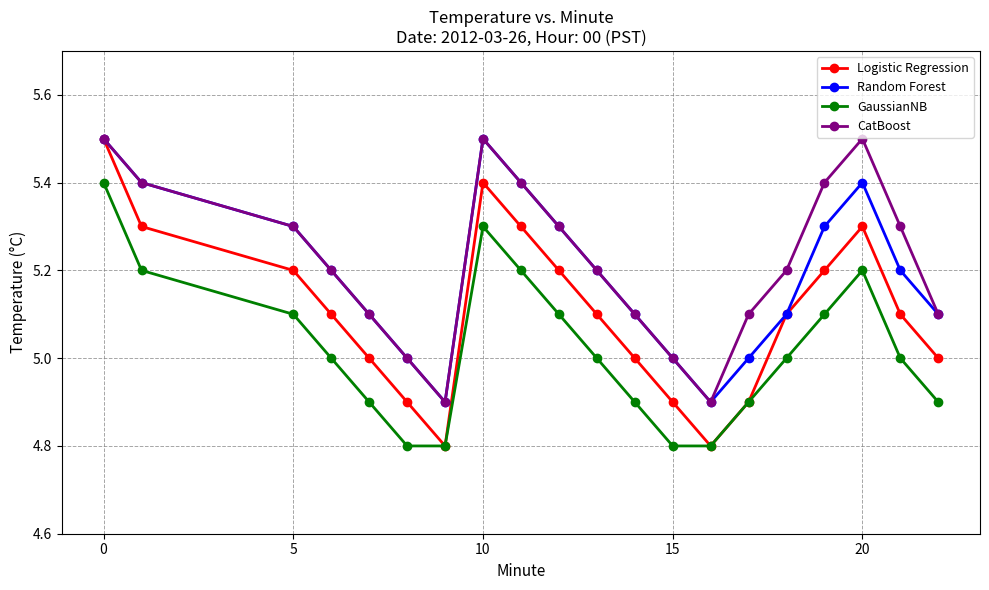

Which series has the widest spread of values?

Logistic Regression